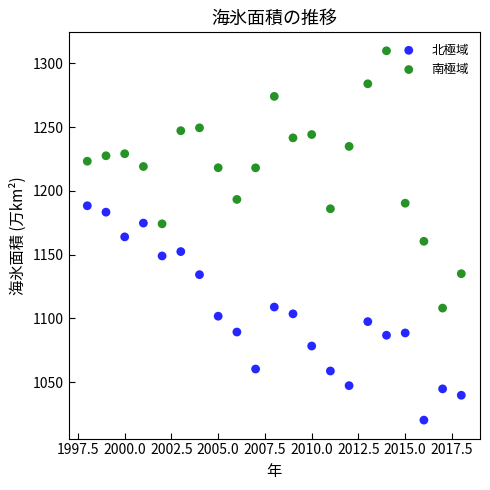

What is the X range (max minus min) for the scatter plot?

20.0